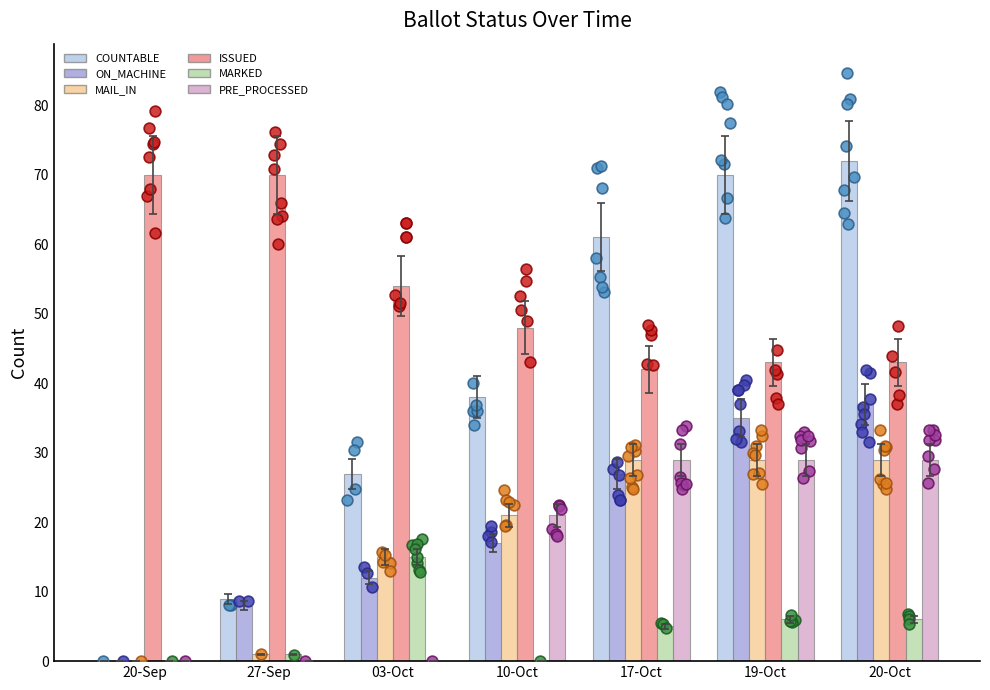

Is the value of COUNTABLE at 20-Sep greater than the value of PRE_PROCESSED at 10-Oct?

No